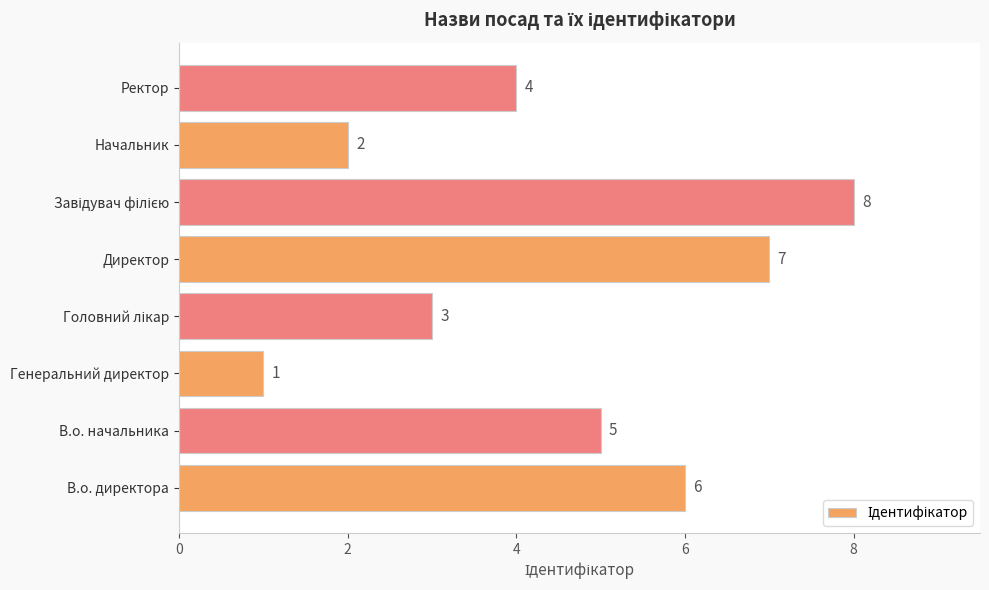

What is the sum of the values at Начальник and Ректор?

6